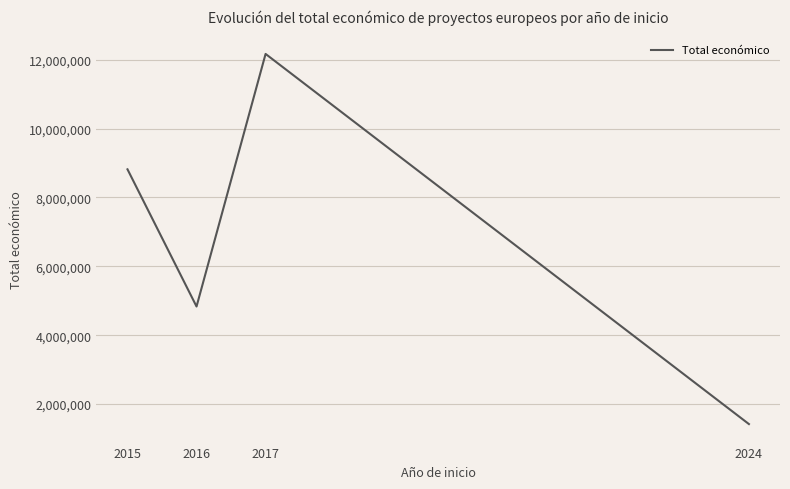

Which has a higher value, 2015 or 2016?

2015